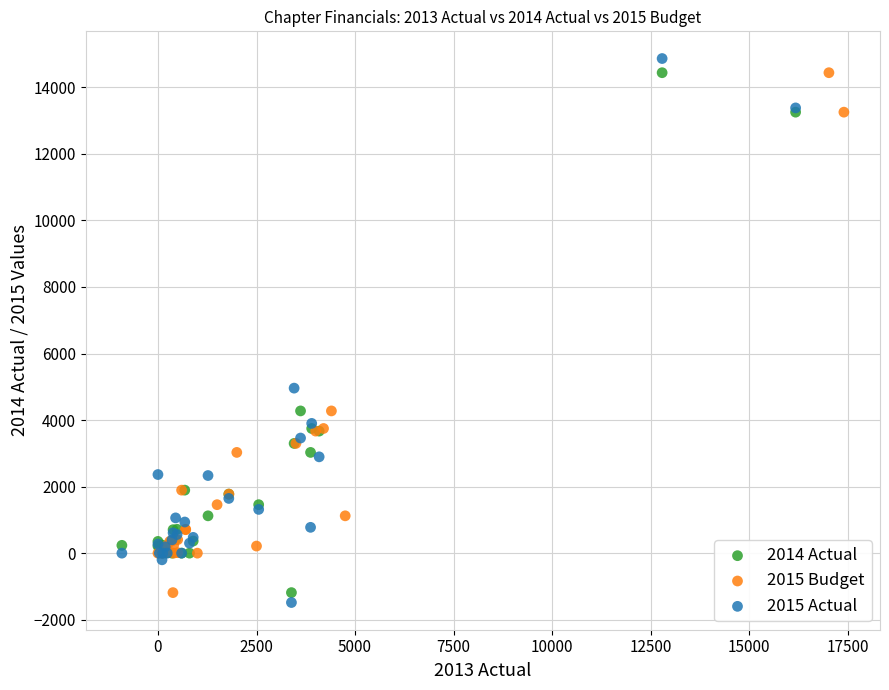

Which series has the widest spread of Y values?

2015 Actual